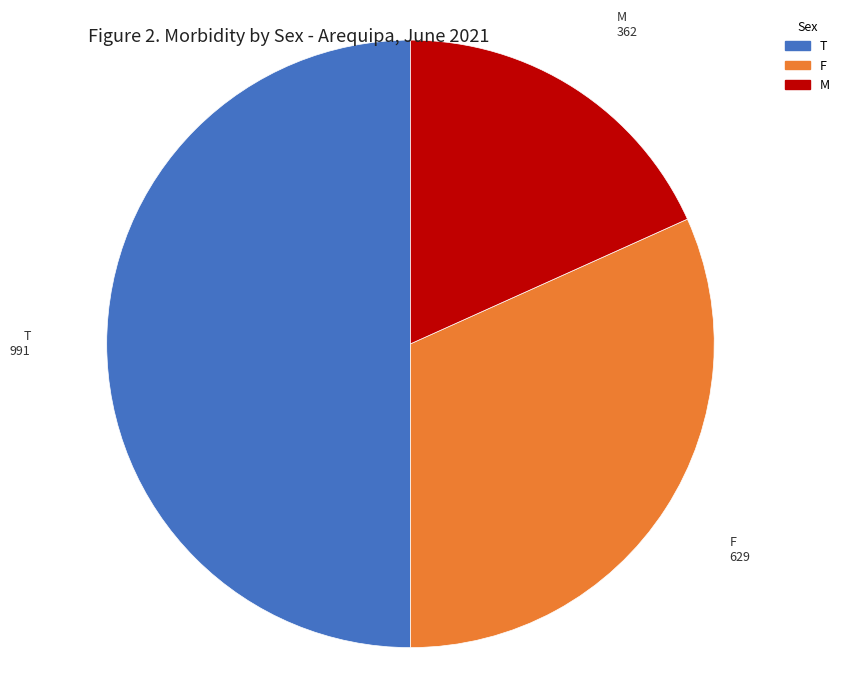

Rank the categories by value from highest to lowest.

T, F, M